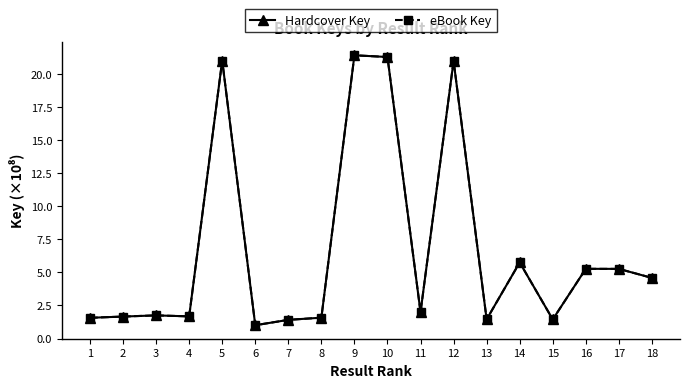

What is the approximate value of eBook Key at 17?

5.3